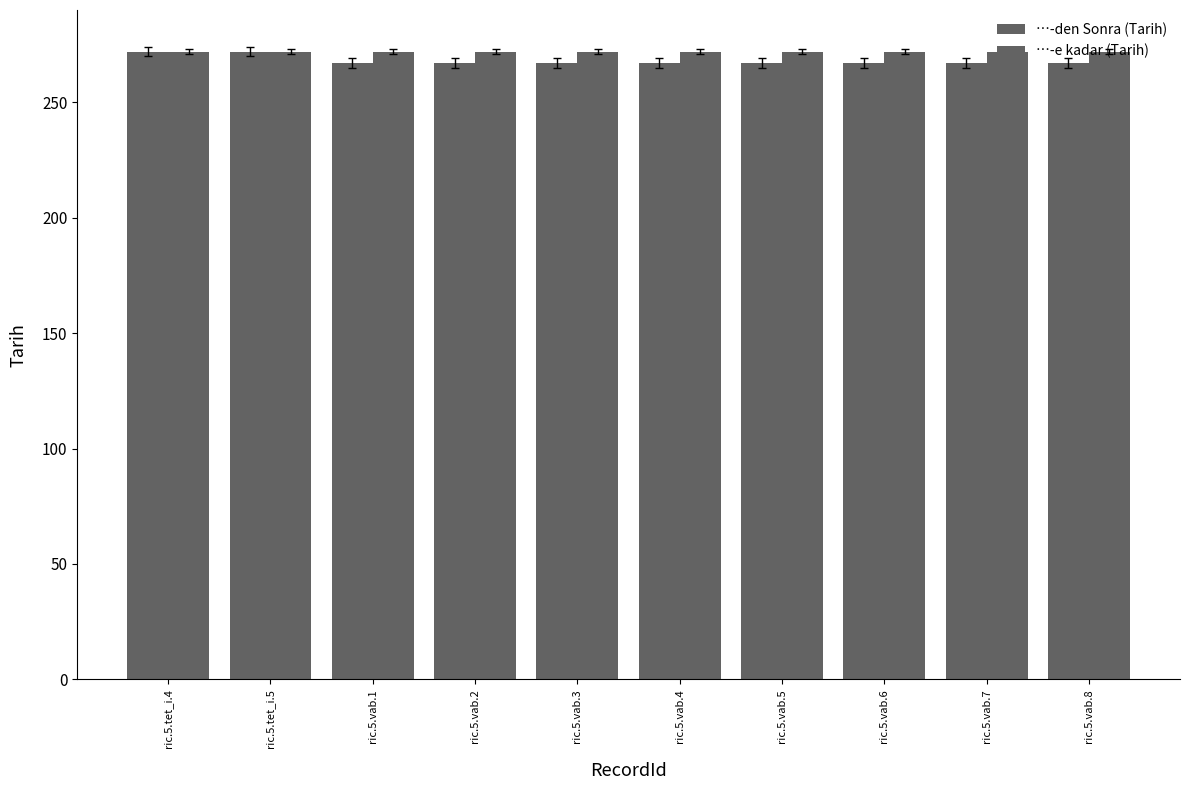

Is the value of …-e kadar (Tarih) at ric.5.vab.1 greater than the value of …-den Sonra (Tarih) at ric.5.vab.4?

Yes